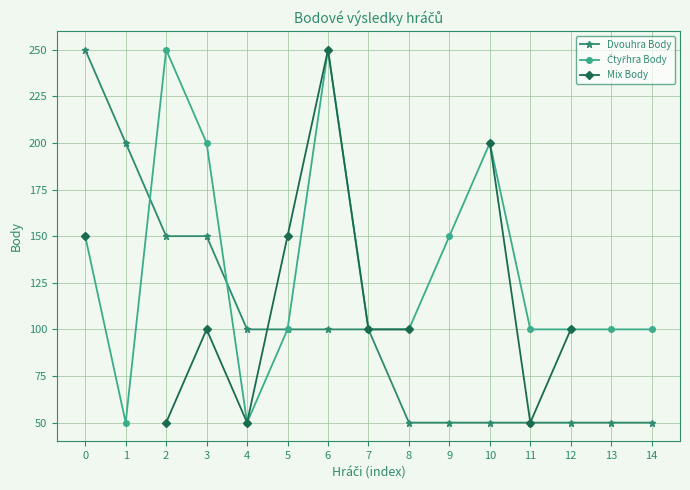

At which category does Čtyřhra Body reach its first local peak?

2